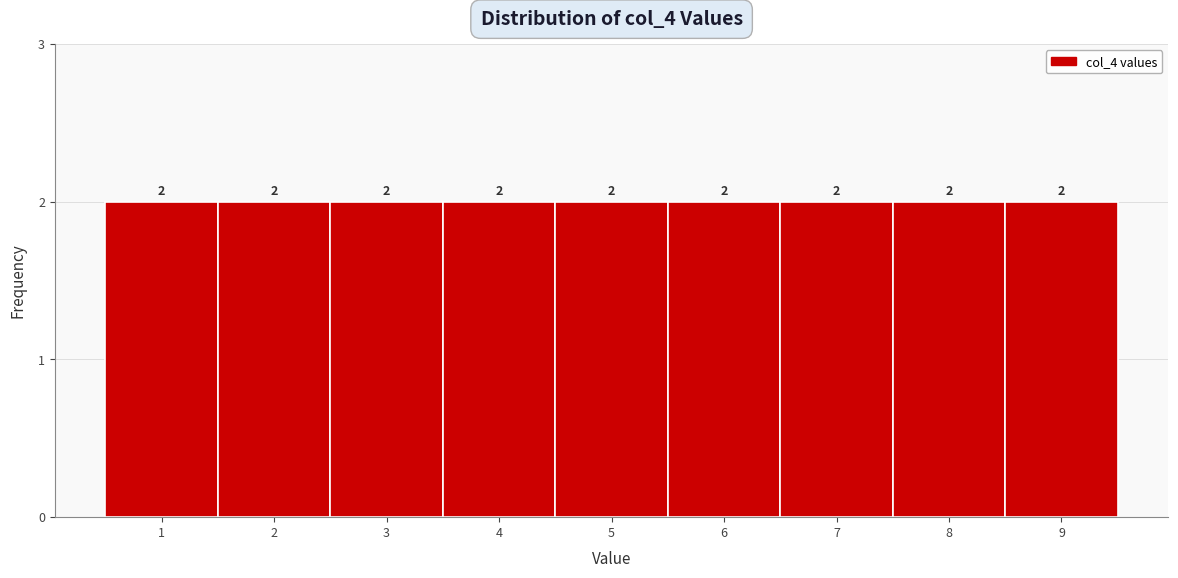

Reading left to right, transcribe this chart: for each bar, give the range it covers on the x-axis and its height.

0.5 to 1.5: 2
1.5 to 2.5: 2
2.5 to 3.5: 2
3.5 to 4.5: 2
4.5 to 5.5: 2
5.5 to 6.5: 2
6.5 to 7.5: 2
7.5 to 8.5: 2
8.5 to 9.5: 2